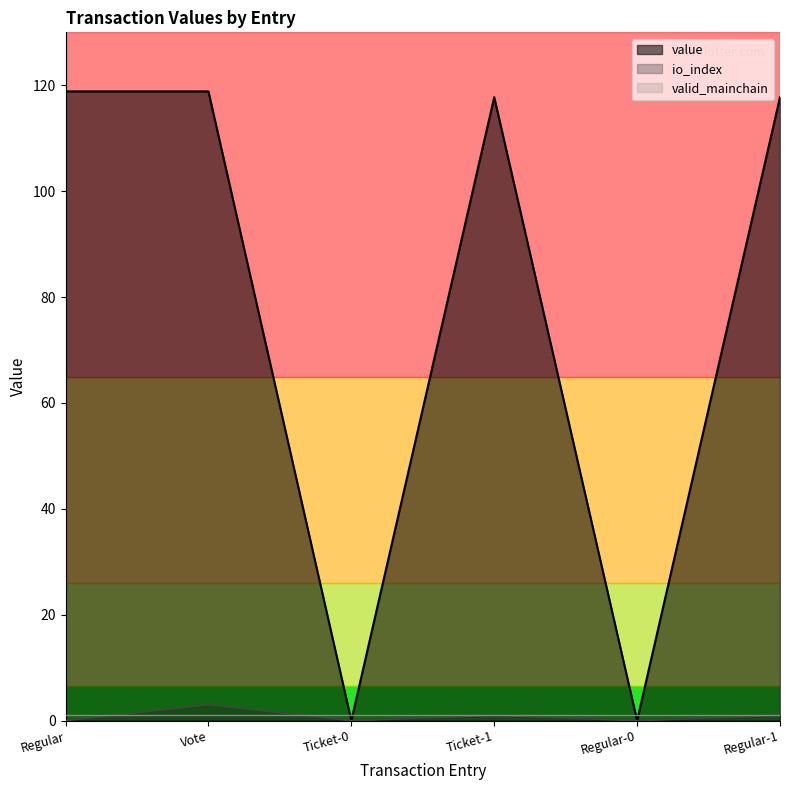

Which series changed the most between Regular and Ticket-1?

value